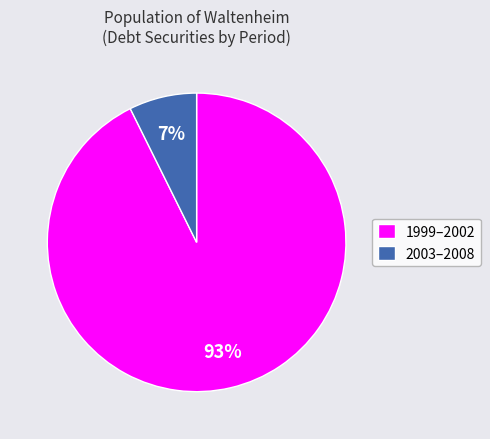

Combined, do 1999–2002 and 2003–2008 account for over 50%?

Yes